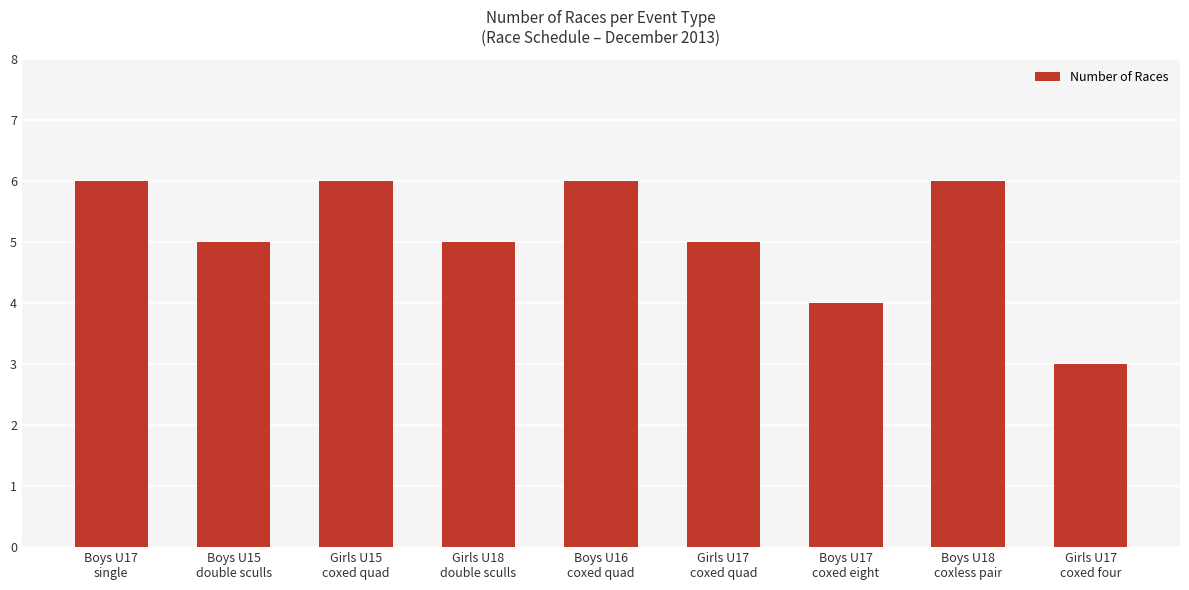

What is the ratio of the value at Girls U17
coxed quad to the value at Boys U18
coxless pair?

0.8